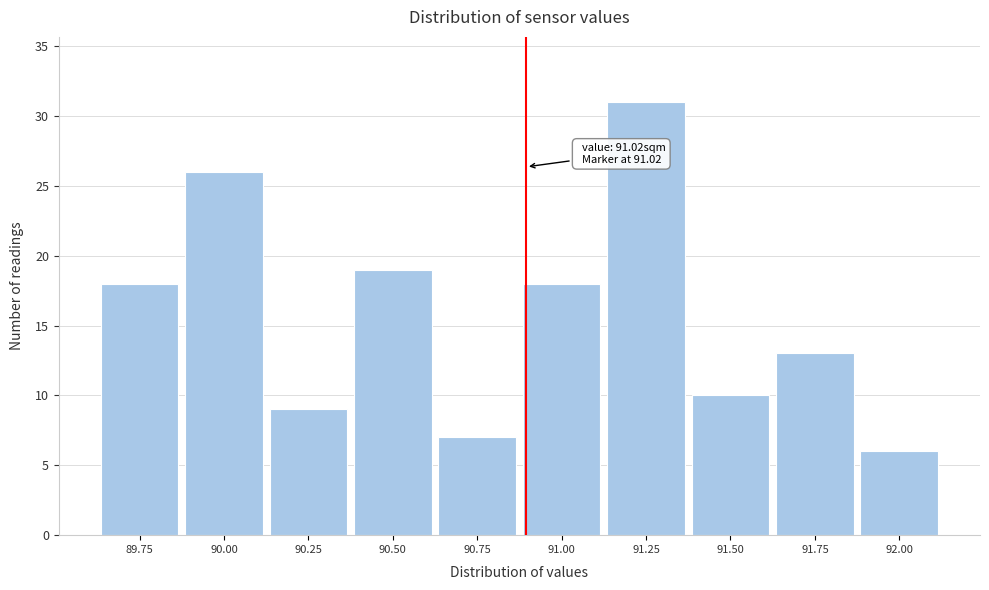

Reading left to right, extract all data points from this chart.

89.75=18	90.00=26	90.25=9	90.50=19	90.75=7	91.00=18	91.25=31	91.50=10	91.75=13	92.00=6